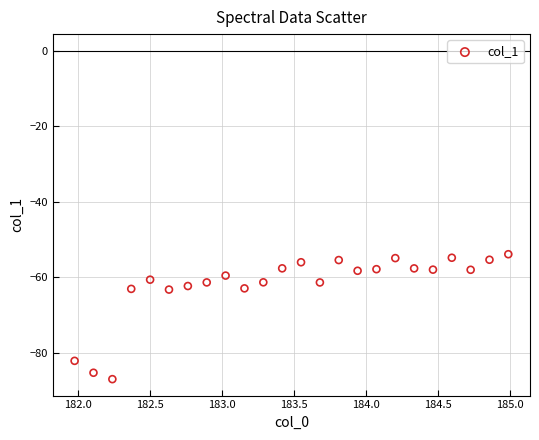

What is the range of Y values (max minus min)?

33.0